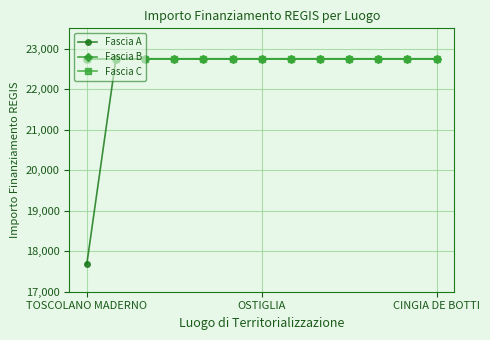

Does the chart have visible grid lines?

Yes